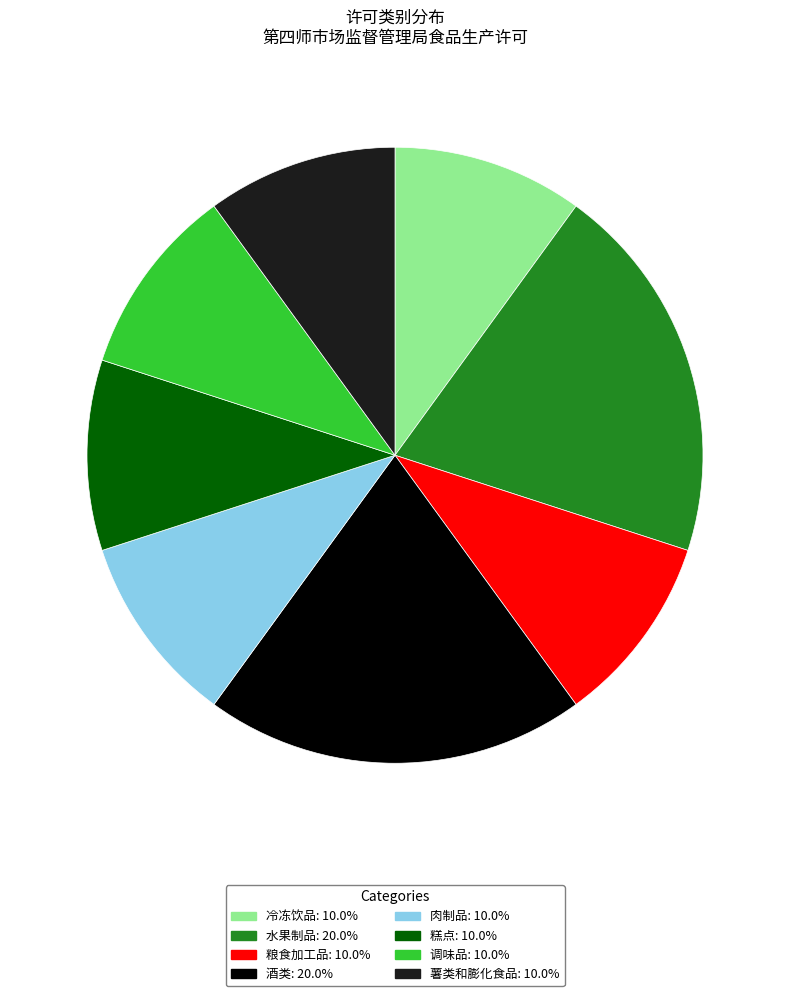

Is the sum of 糕点 and 酒类 greater than half?

No